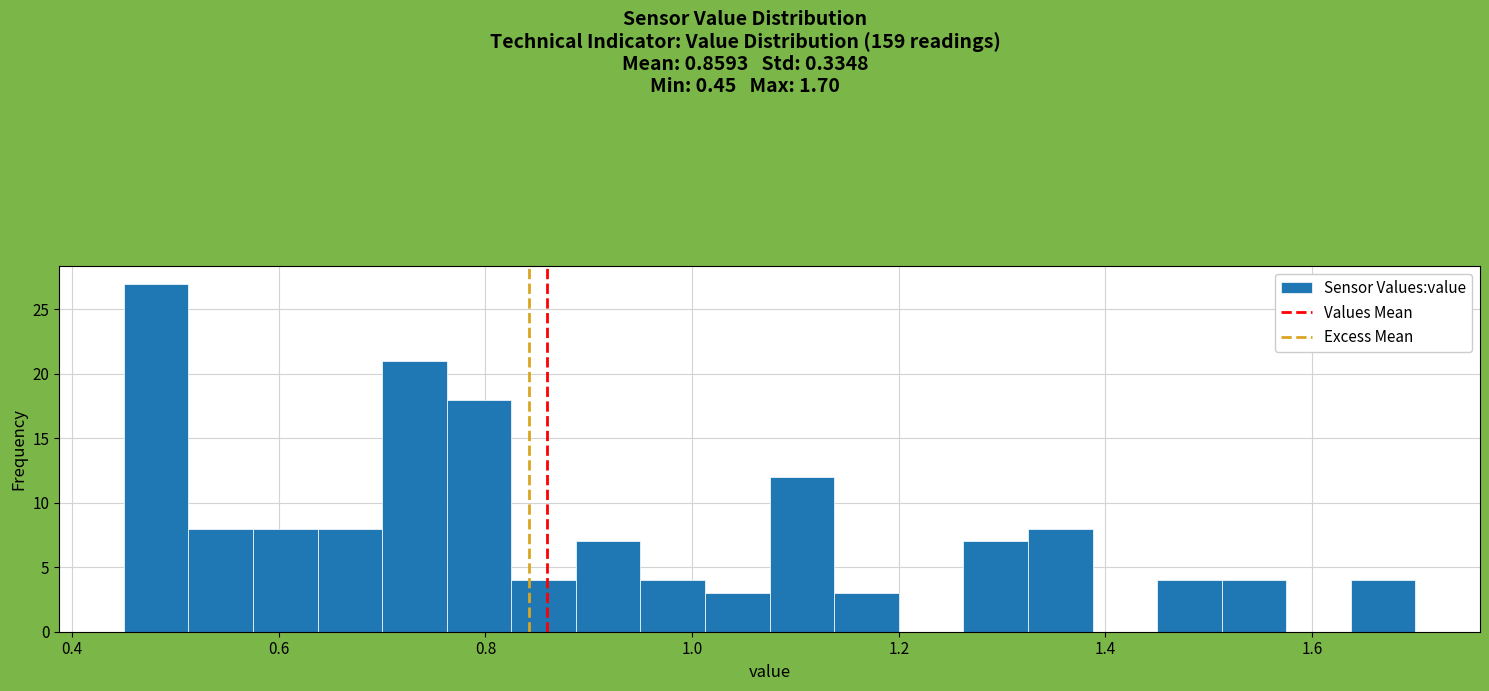

Read against the x-axis, roughly where is the centre of the tallest bar?

0.48